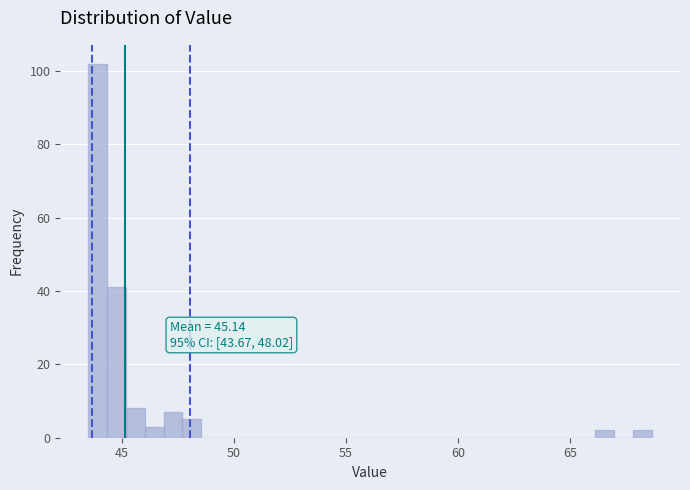

Around what value on the x-axis is the tallest bar? Give the approximate position of its centre, as read against the axis.

44.0